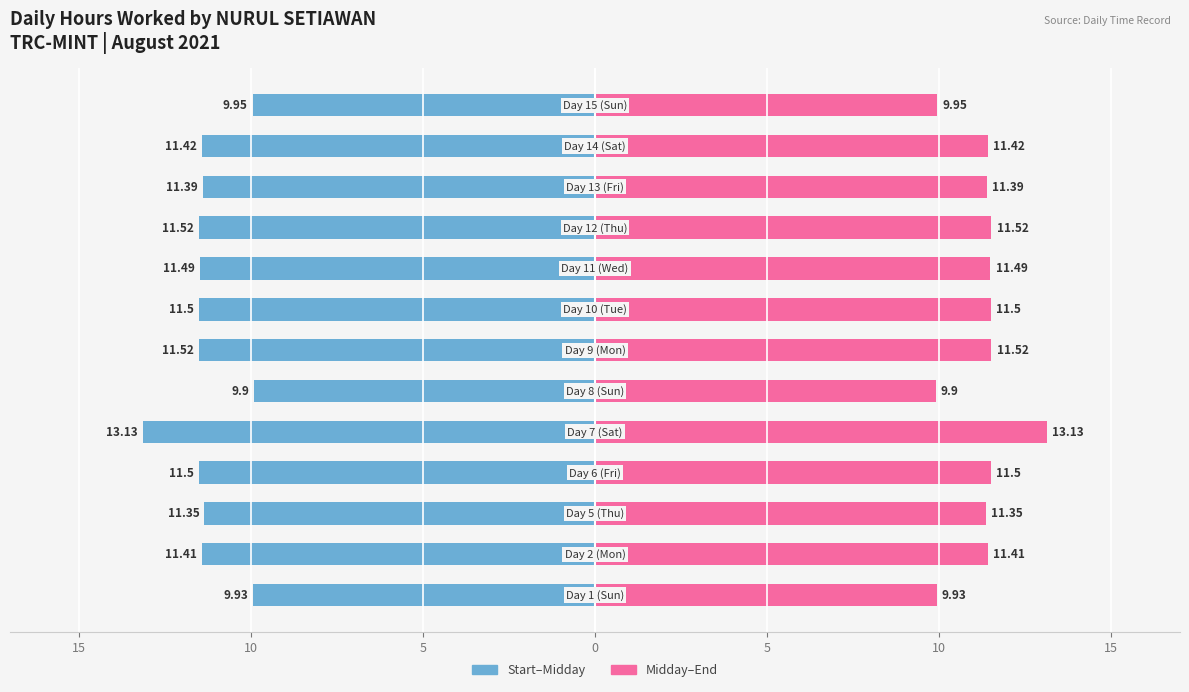

Which series has the widest spread of values?

Start–Midday